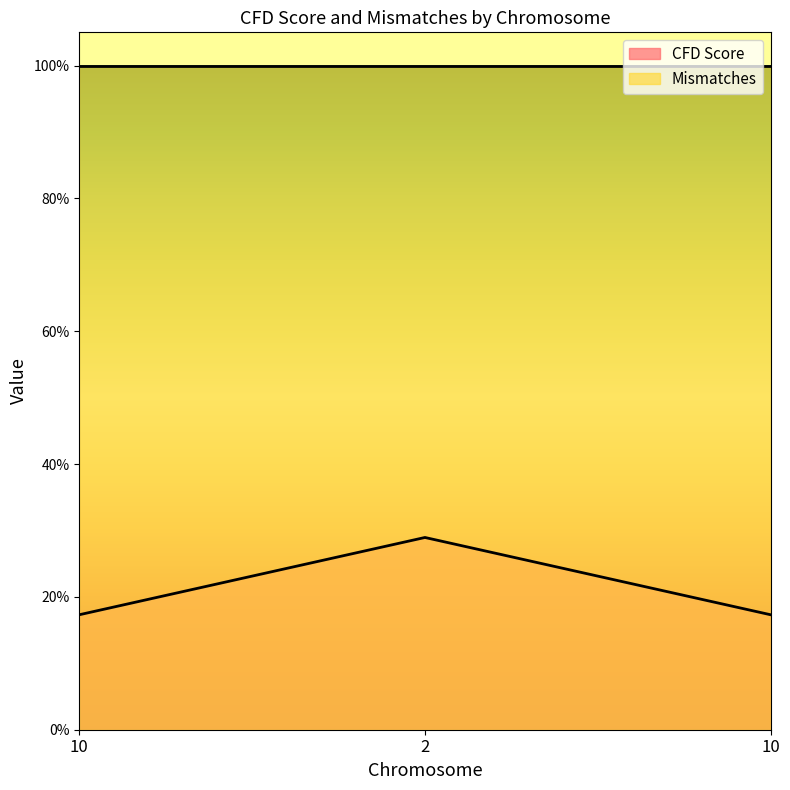

Is it true that the value at 10 is 0.2?

True